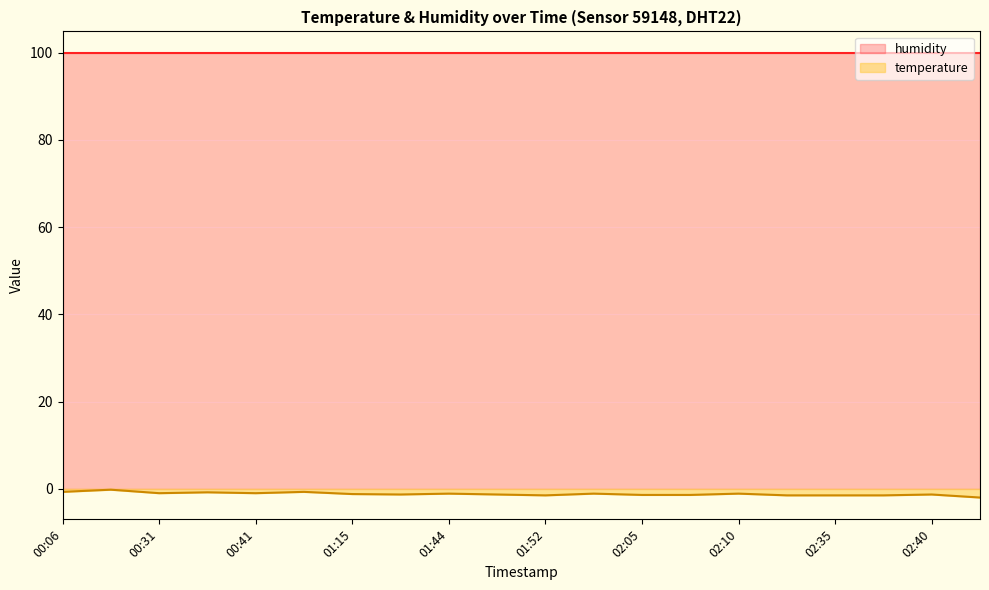

Which category has the lowest value across all series?

02:42